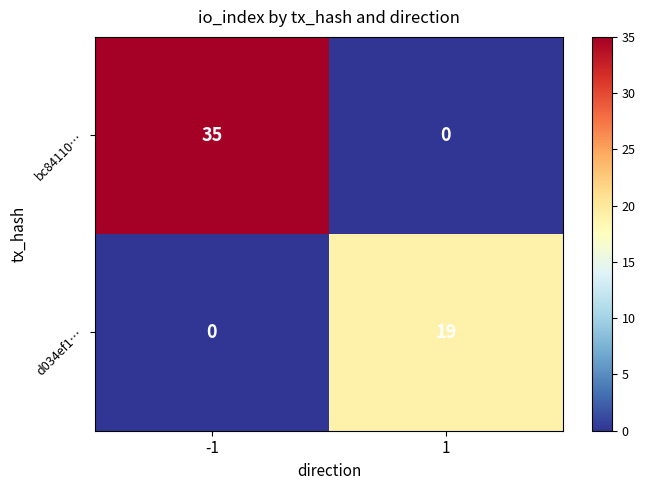

True or false: bc84110… has a value of 18 at 1.

False